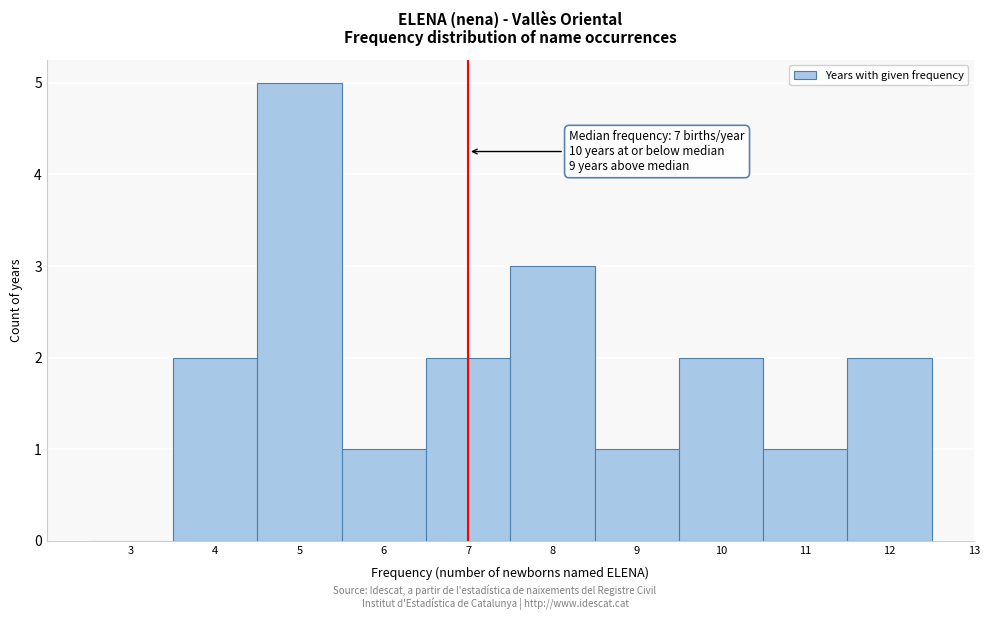

Over which range of the x-axis is the bar tallest?

4.5 to 5.5